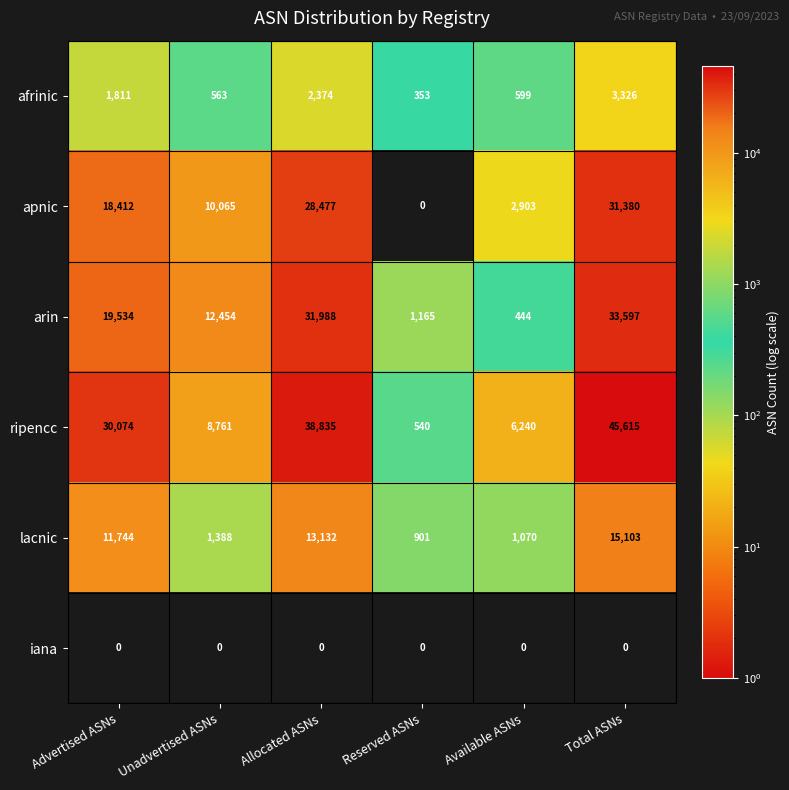

Between Advertised ASNs and Unadvertised ASNs, which series saw the biggest shift?

ripencc